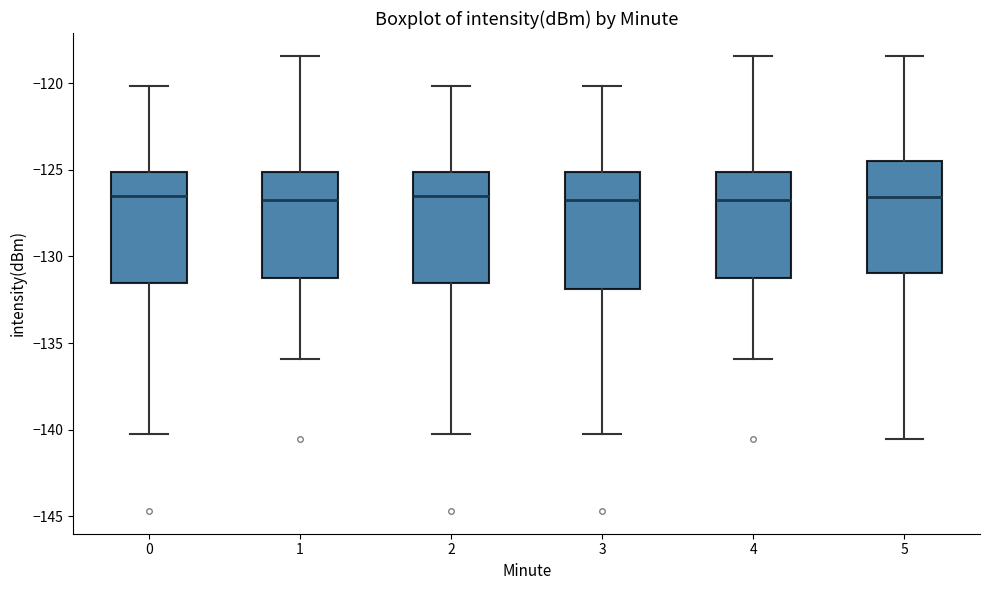

Reading left to right, transcribe this box plot: for each box, give where its median line is, the range the box spans, and where its two whiskers end, as read against the y-axis. The values are not printed on the chart, so give them approximately, as read against the axis.

0: median -126.5, box -131.5 to -125.0, whiskers -140.5 to -120.0
1: median -127.0, box -131.5 to -125.0, whiskers -136.0 to -118.5
2: median -126.5, box -131.5 to -125.0, whiskers -140.5 to -120.0
3: median -127.0, box -132.0 to -125.0, whiskers -140.5 to -120.0
4: median -127.0, box -131.5 to -125.0, whiskers -136.0 to -118.5
5: median -126.5, box -131.0 to -124.5, whiskers -140.5 to -118.5